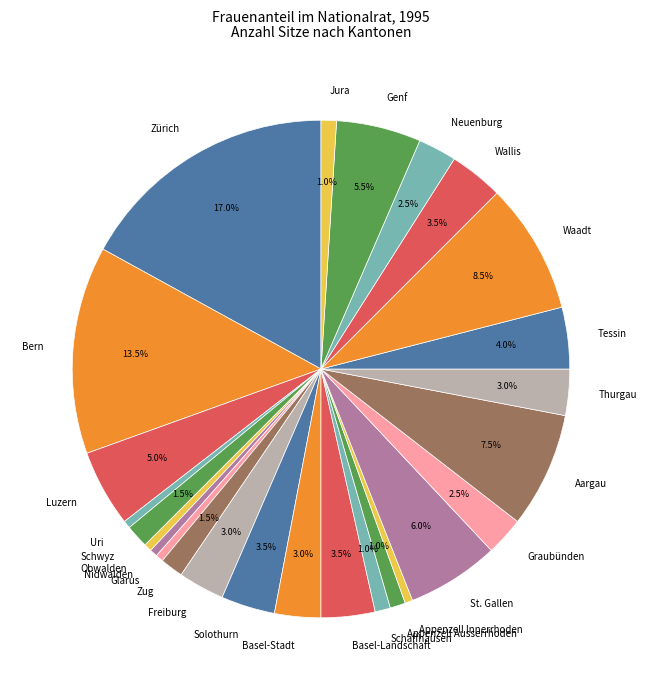

What is the ratio of the value at Solothurn to the value at Schaffhausen?

3.5